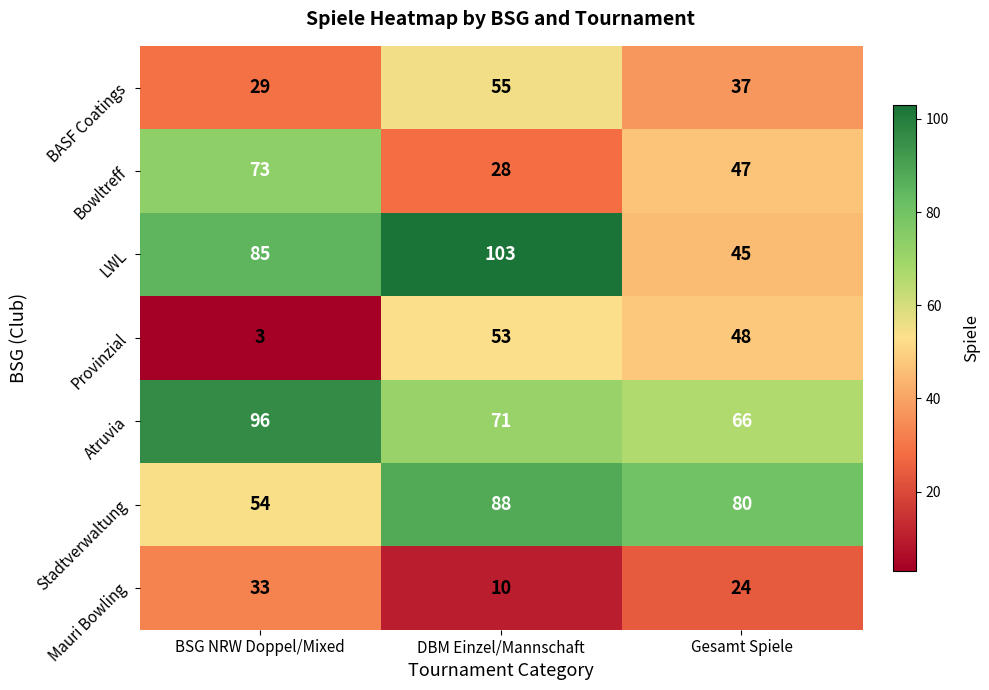

Which series changed the most between DBM Einzel/Mannschaft and Gesamt Spiele?

LWL